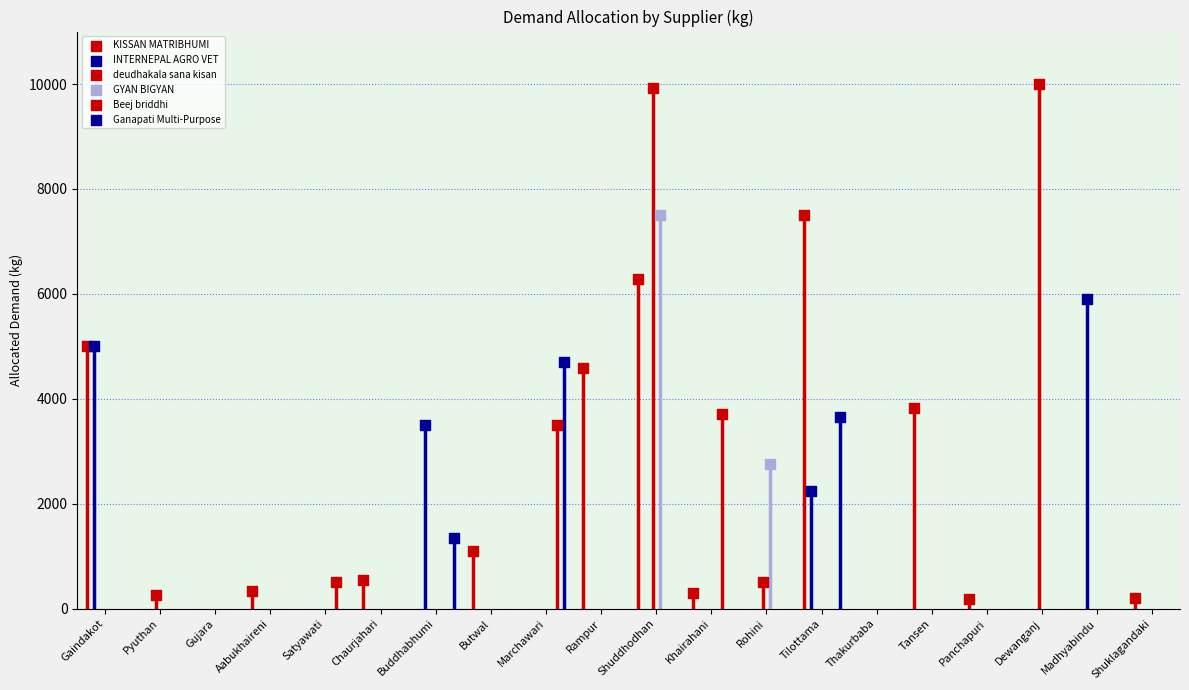

What is the total value across all series at Aabukhaireni?

340